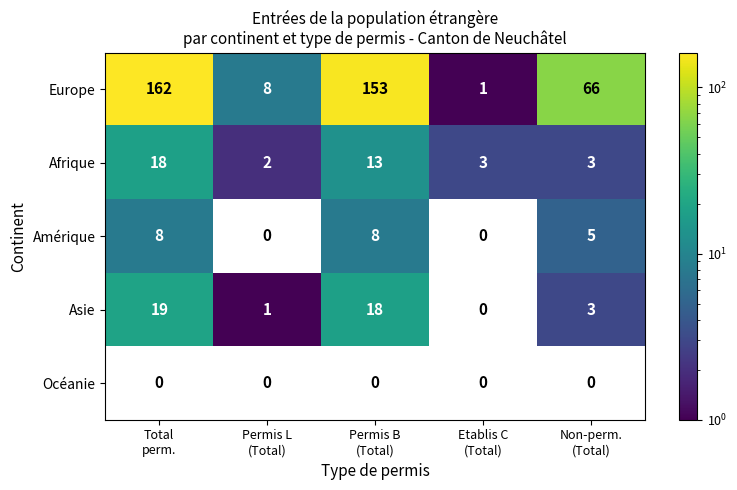

At which category is the sum across all series the highest?

Total
perm.